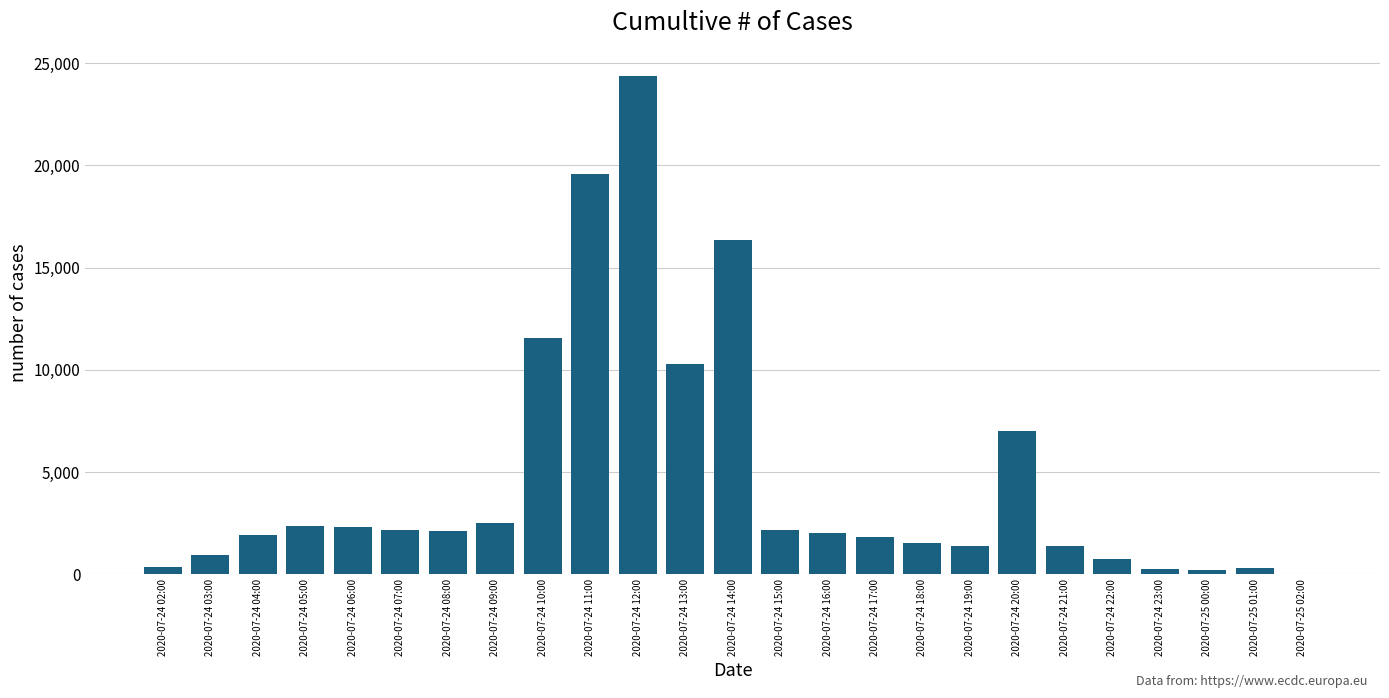

Between 2020-07-24 14:00 and 2020-07-24 10:00, which is larger?

2020-07-24 14:00